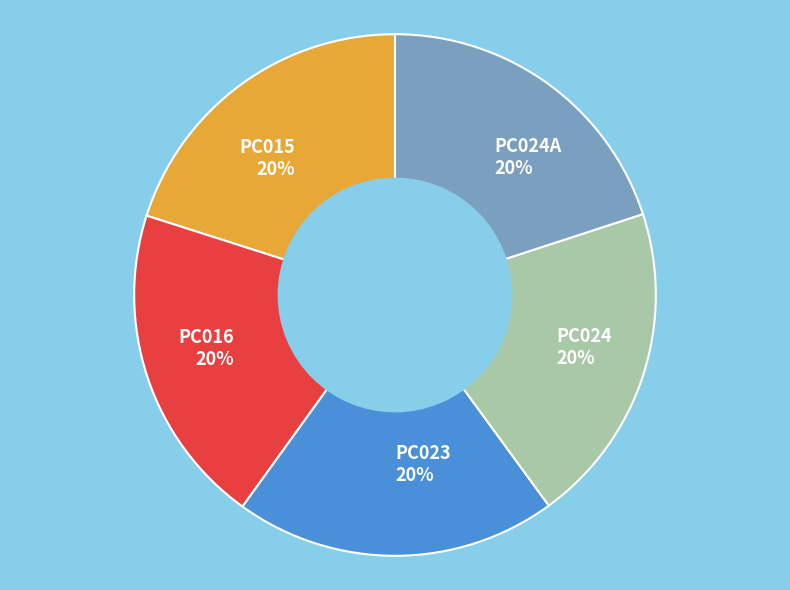

Approximately how many times larger is the value at PC016 20% compared to PC015 20%?

1.0